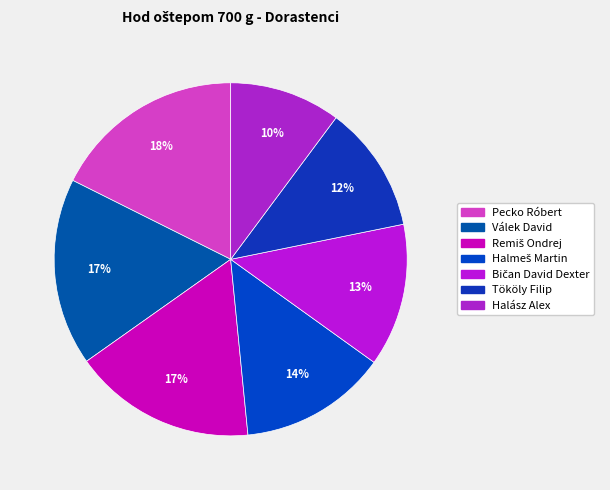

Between Halász Alex and Tököly Filip, which is larger?

Tököly Filip